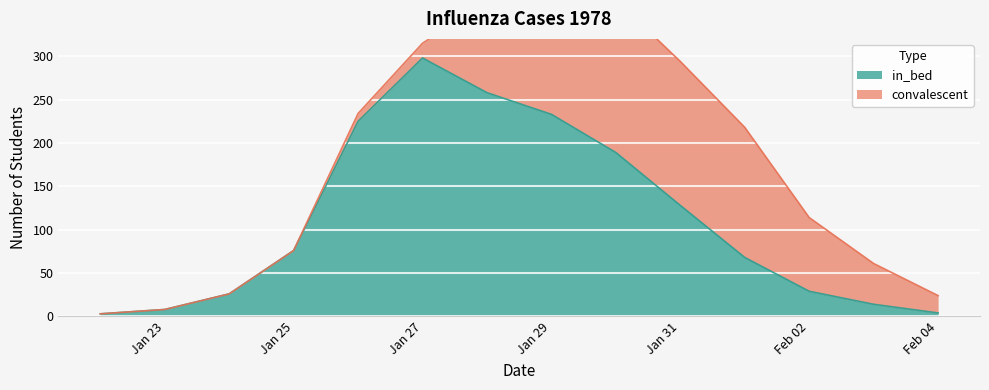

What is the label of the 11th point from the left?

1978-02-01